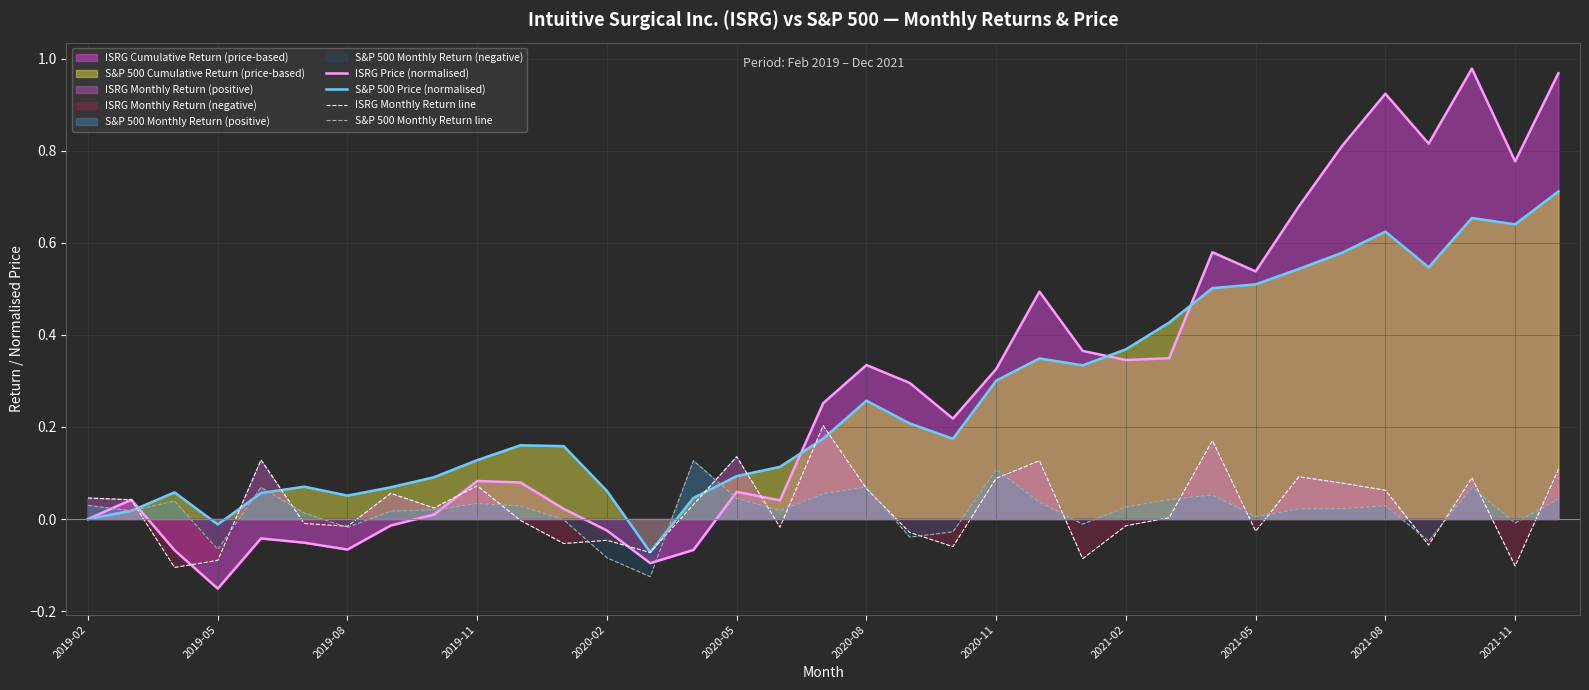

Which has a higher value, 16 or 22?

22